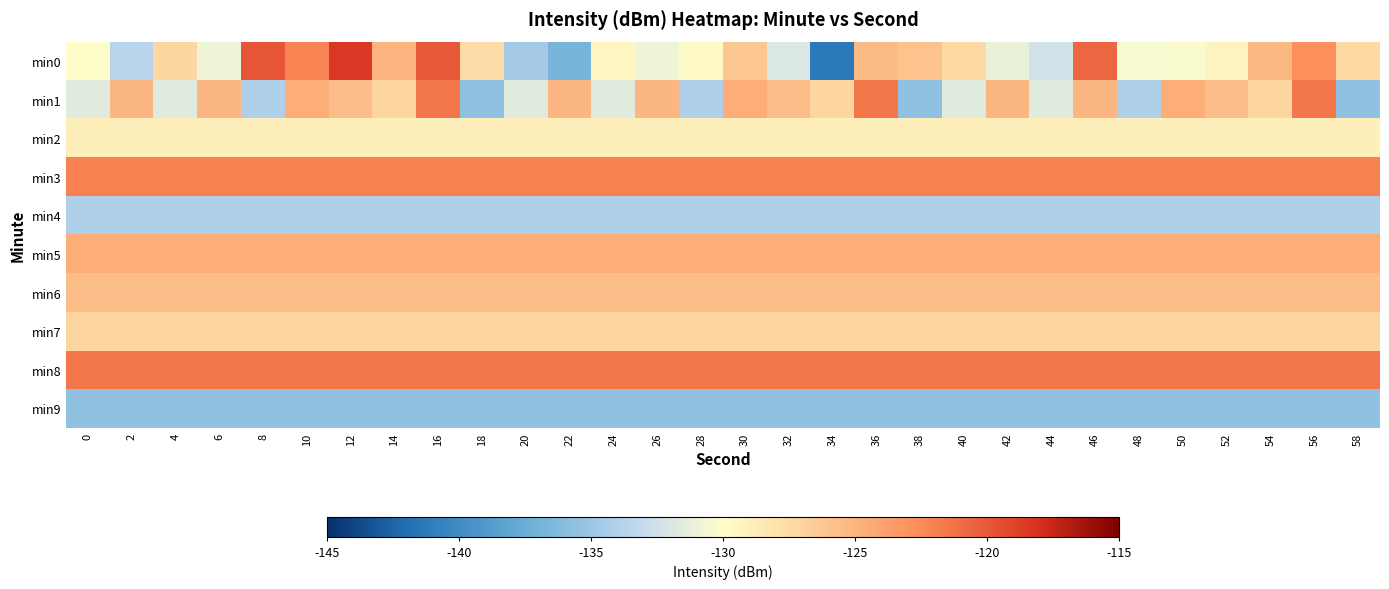

List the series in order of their peak value, highest first.

min0, min1, min8, min3, min5, min6, min7, min2, min4, min9